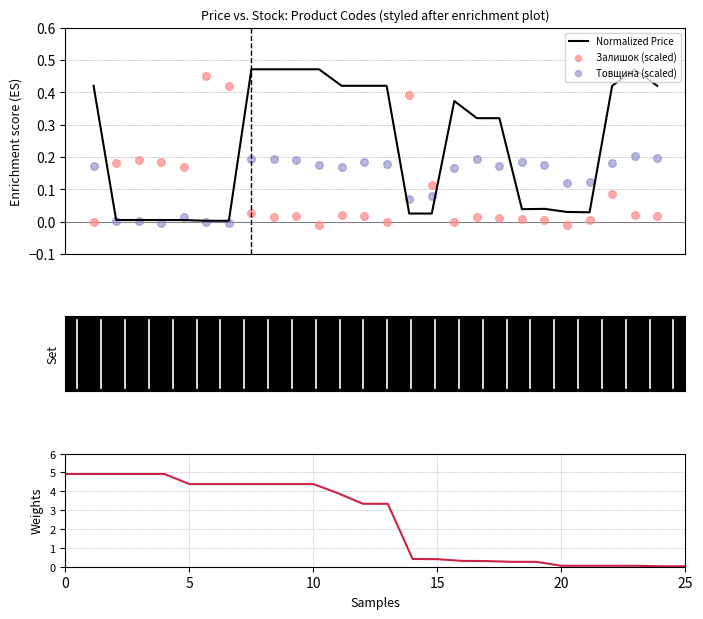

Which series reaches the minimum Y coordinate?

Залишок (scaled)